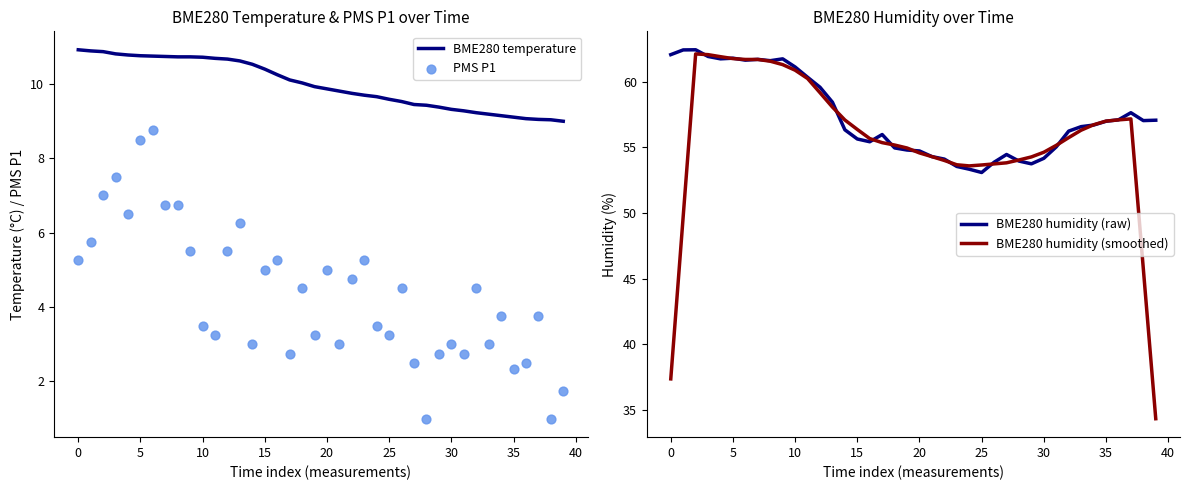

Which series has the largest total across all categories?

BME280 humidity (raw)